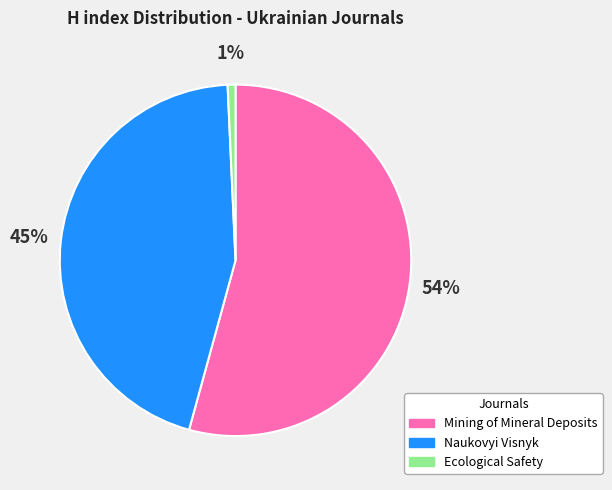

To the nearest percent, what is the average slice percentage?

33%